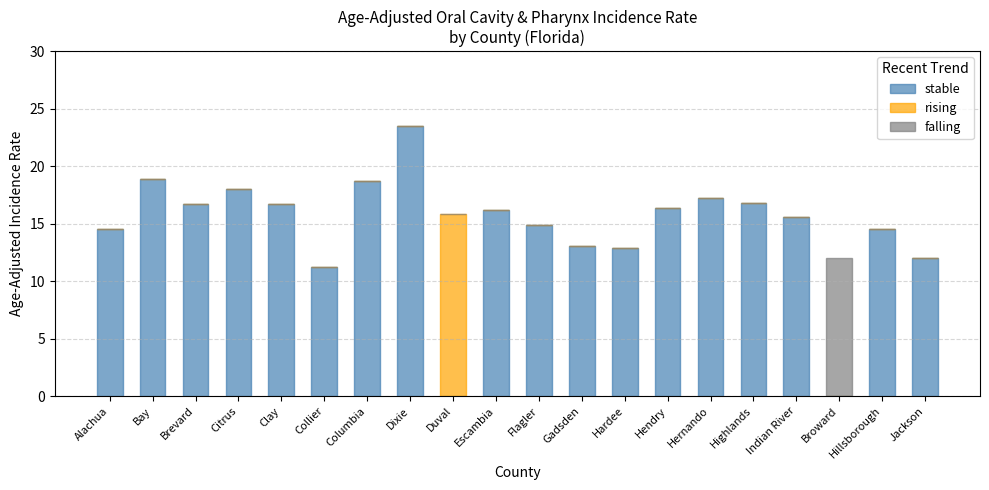

What is the total value across all series at Flagler?

14.9